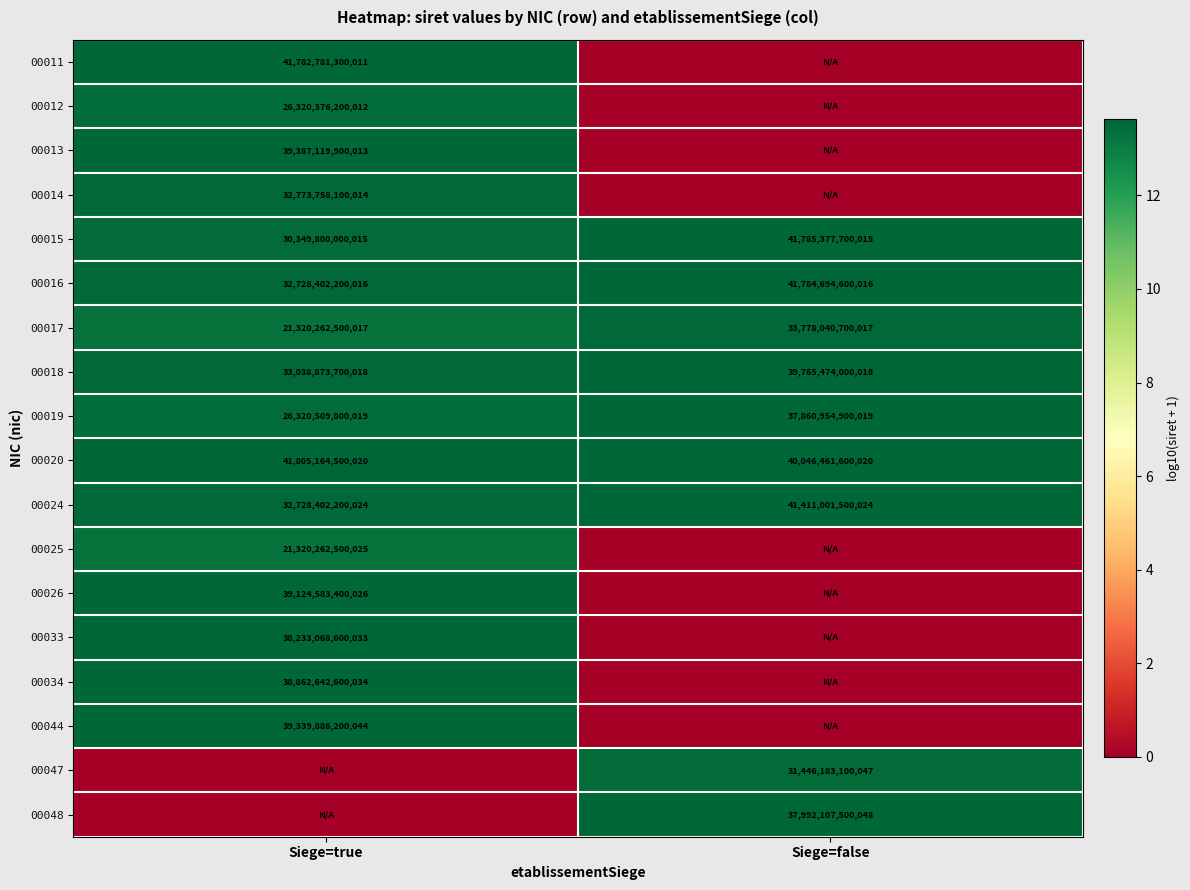

The value of 00025 at Siege=true is 21320262500025. True or false?

True